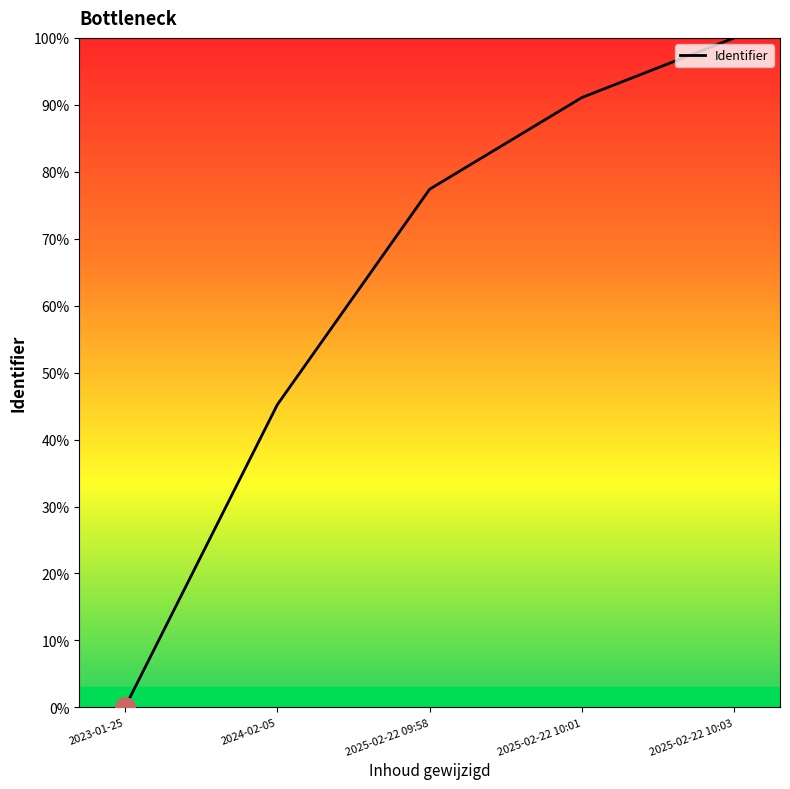

Reading right to left, list all the values displayed in this chart.

2025-02-22 10:03=100.0	2025-02-22 10:01=91.1	2025-02-22 09:58=77.4	2024-02-05=45.2	2023-01-25=0.0